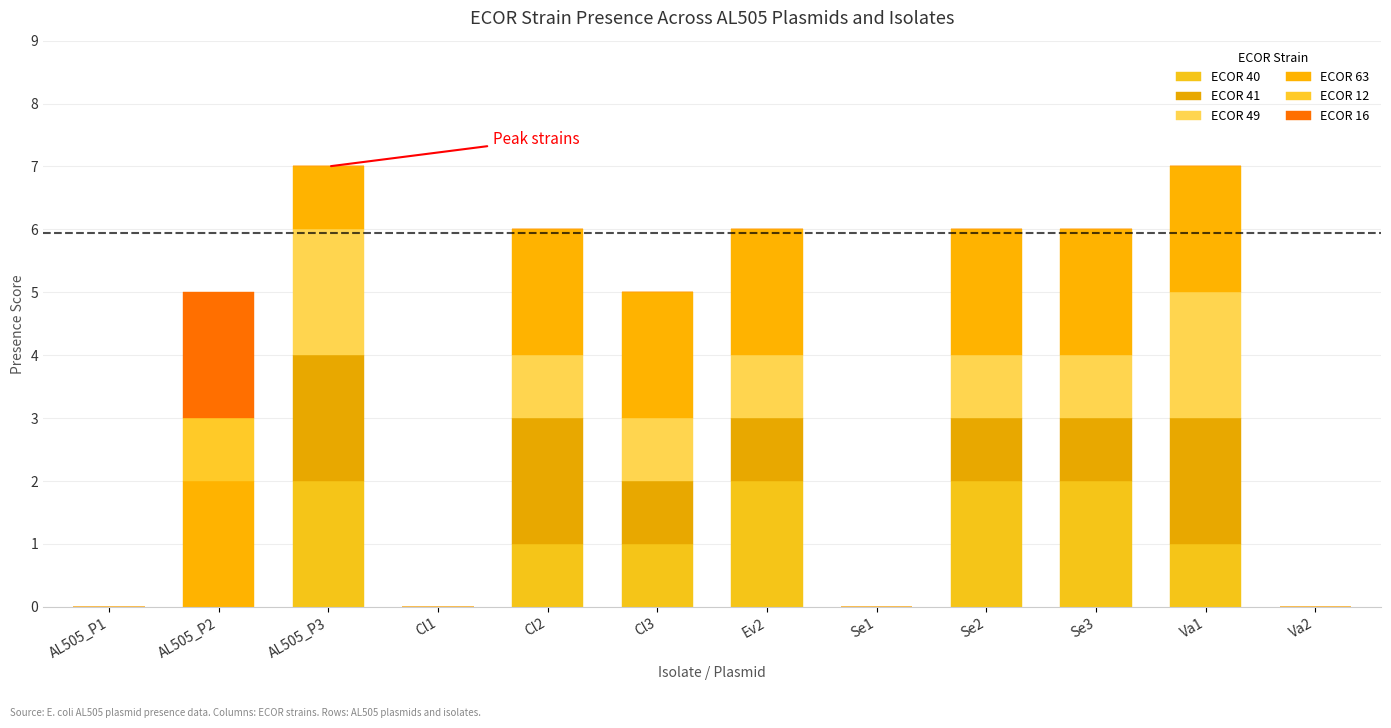

Does the chart contain stacked bars?

Yes